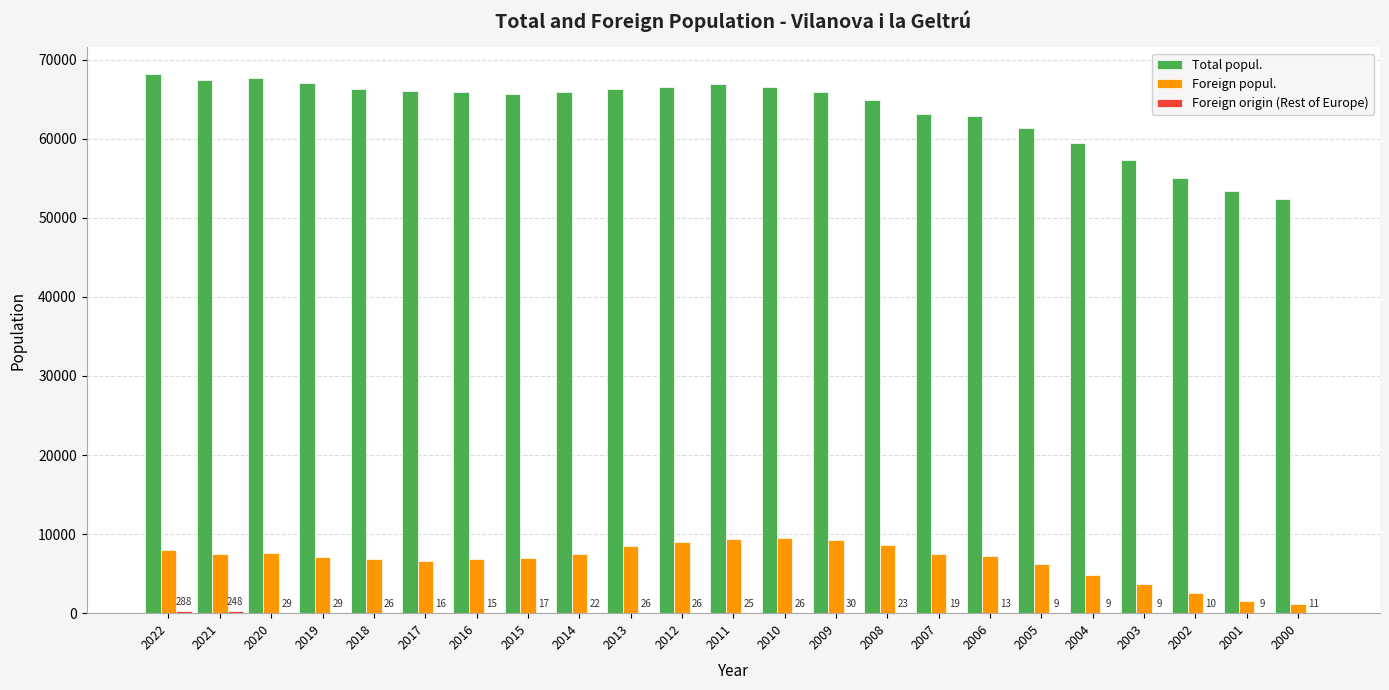

Count the number of categories in the chart.

23